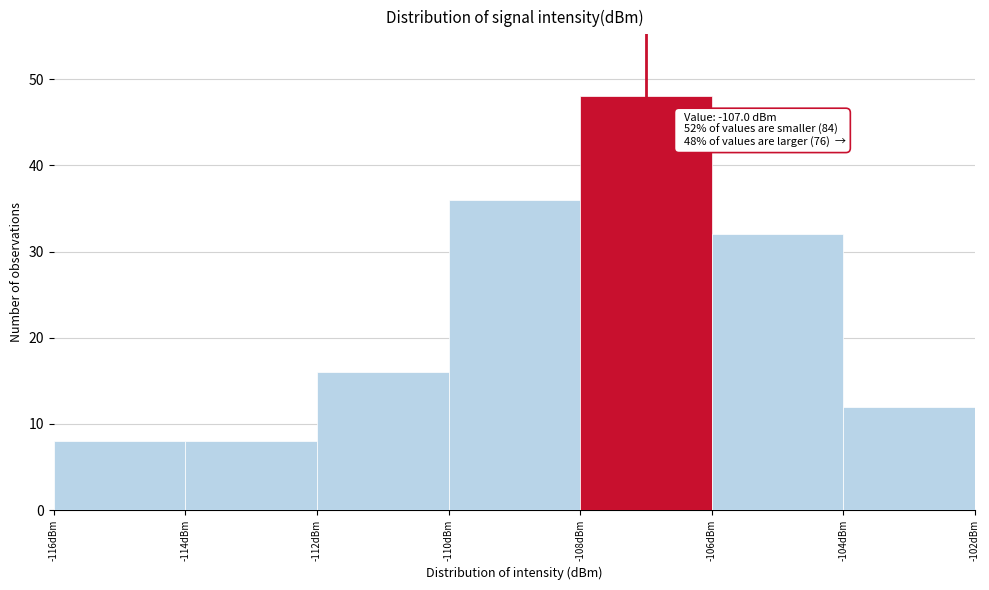

Over which range of the x-axis is the bar tallest?

-108 to -106